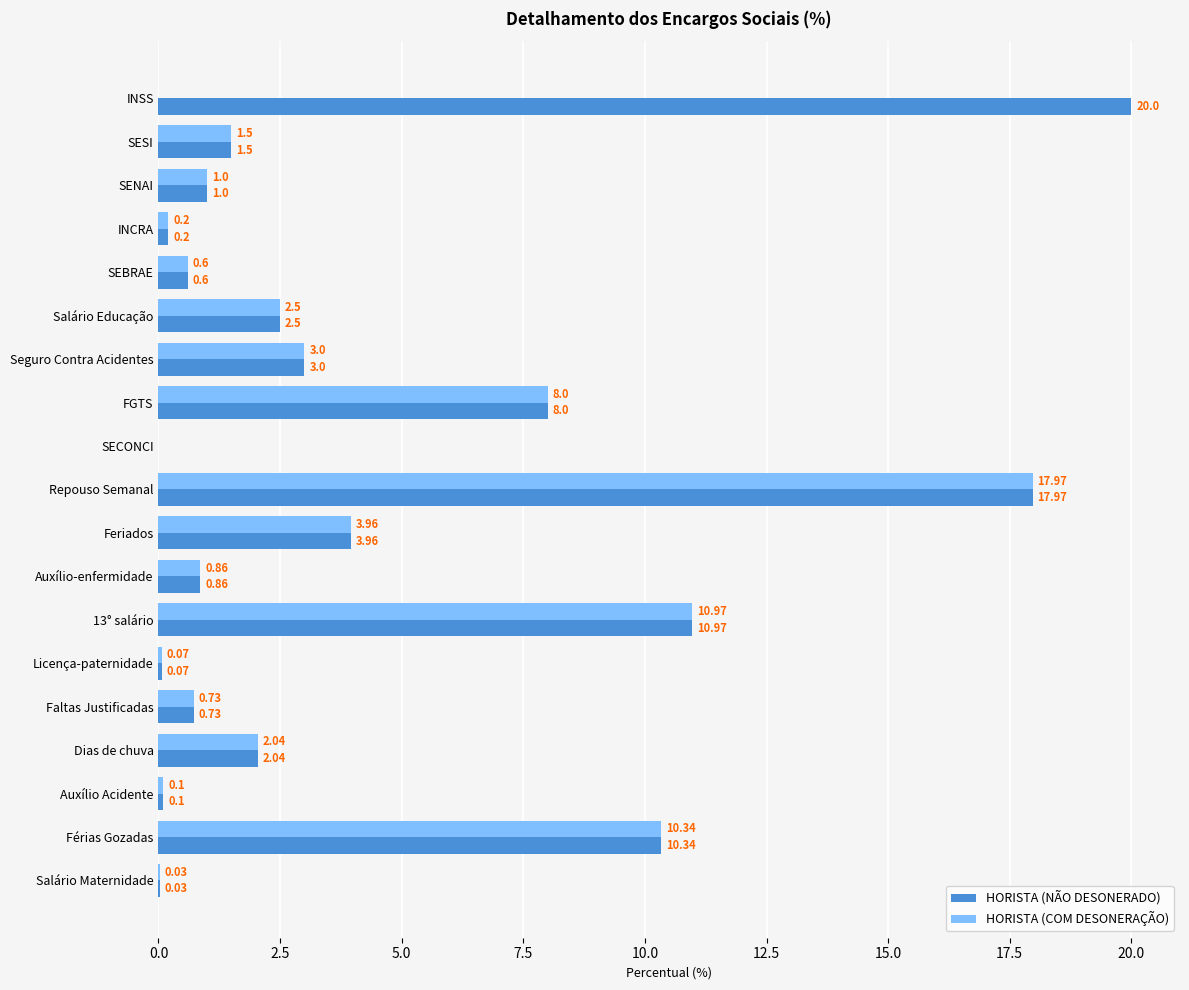

At which category is the sum across all series the highest?

Repouso Semanal